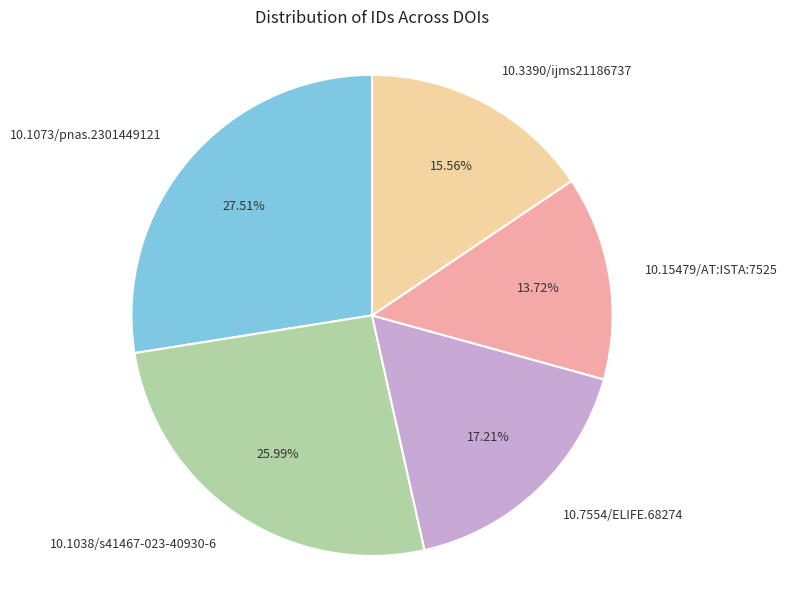

Is there any slice that represents more than half of the pie?

No